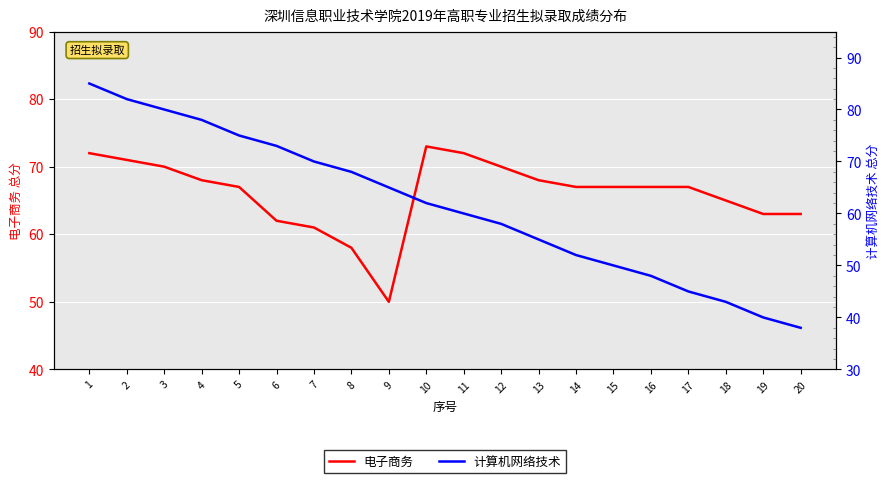

What is the maximum value shown in the chart?

85